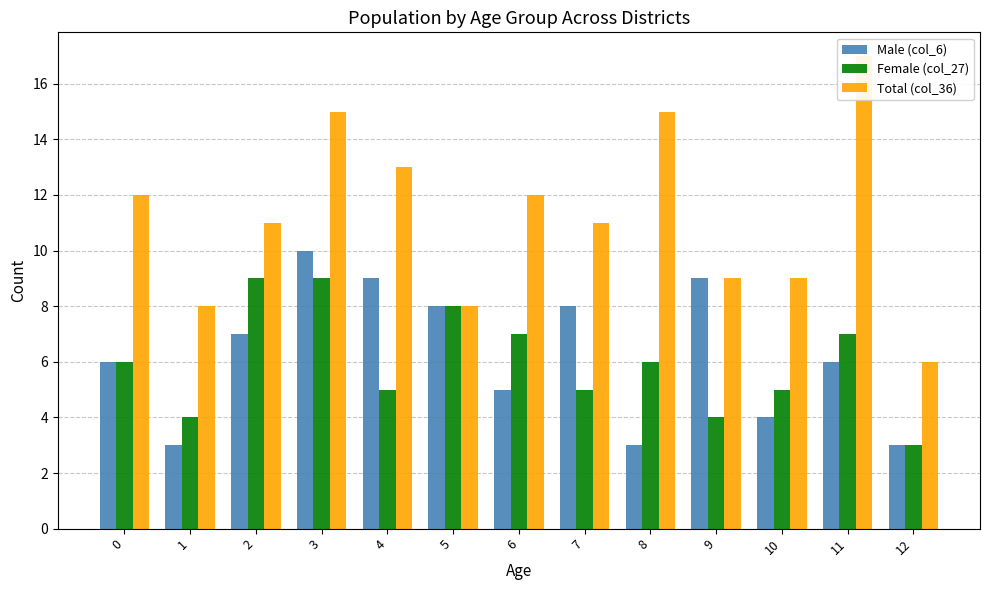

Reading left to right, what are all the values shown in this chart?

Male (col_6): 0=6	1=3	2=7	3=10	4=9	5=8	6=5	7=8	8=3	9=9	10=4	11=6	12=3
Female (col_27): 0=6	1=4	2=9	3=9	4=5	5=8	6=7	7=5	8=6	9=4	10=5	11=7	12=3
Total (col_36): 0=12	1=8	2=11	3=15	4=13	5=8	6=12	7=11	8=15	9=9	10=9	11=17	12=6